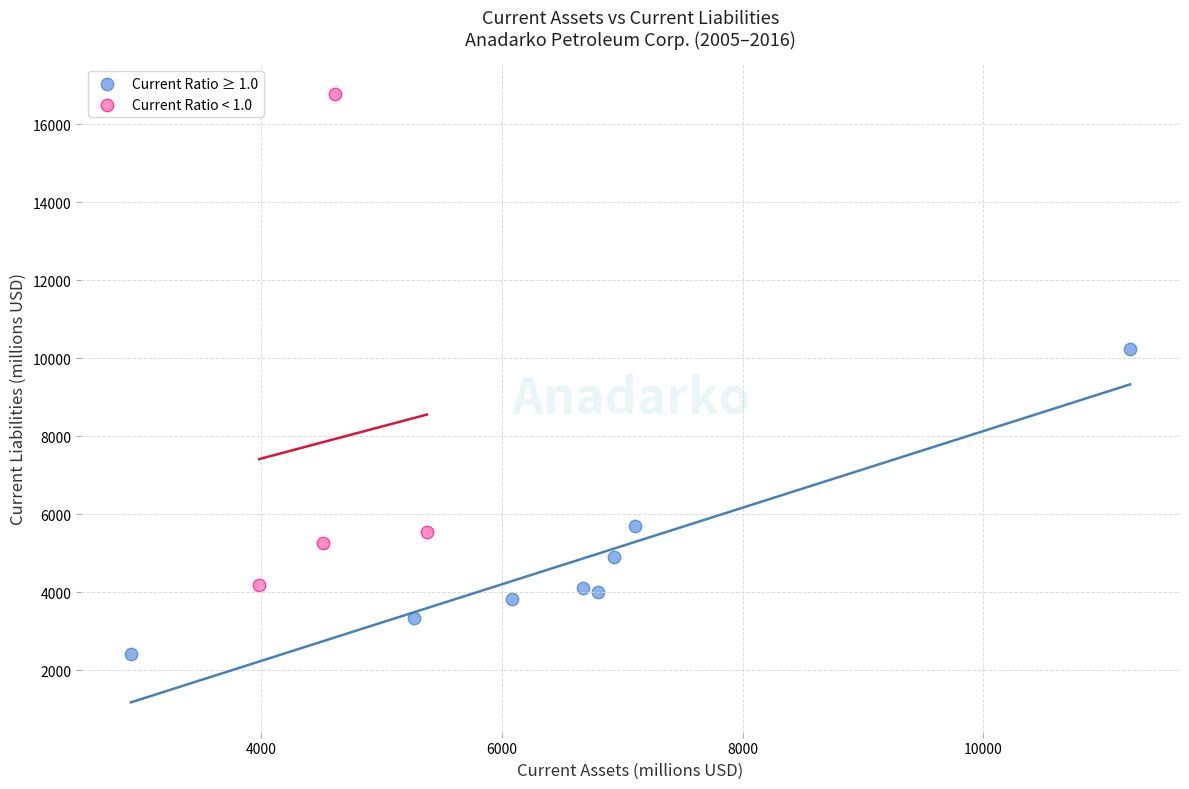

Which series contains the highest Y value?

Current Ratio < 1.0